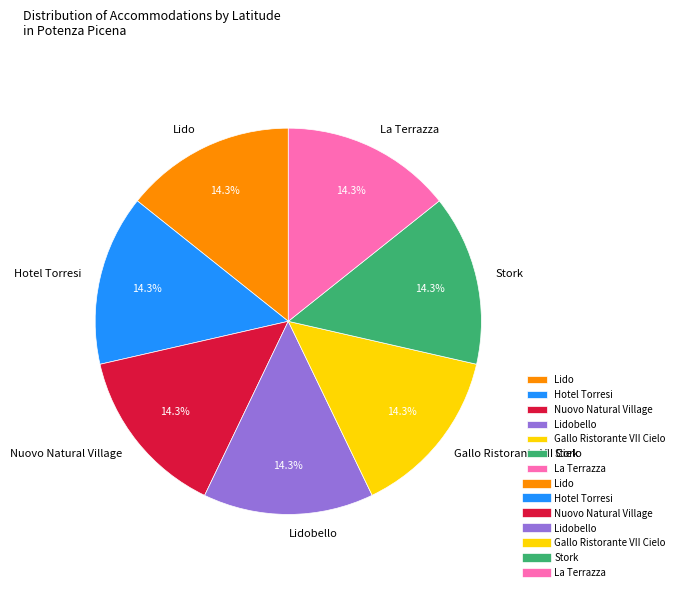

To the nearest percent, what is the combined percentage of Lidobello and Gallo Ristorante VII Cielo?

29%